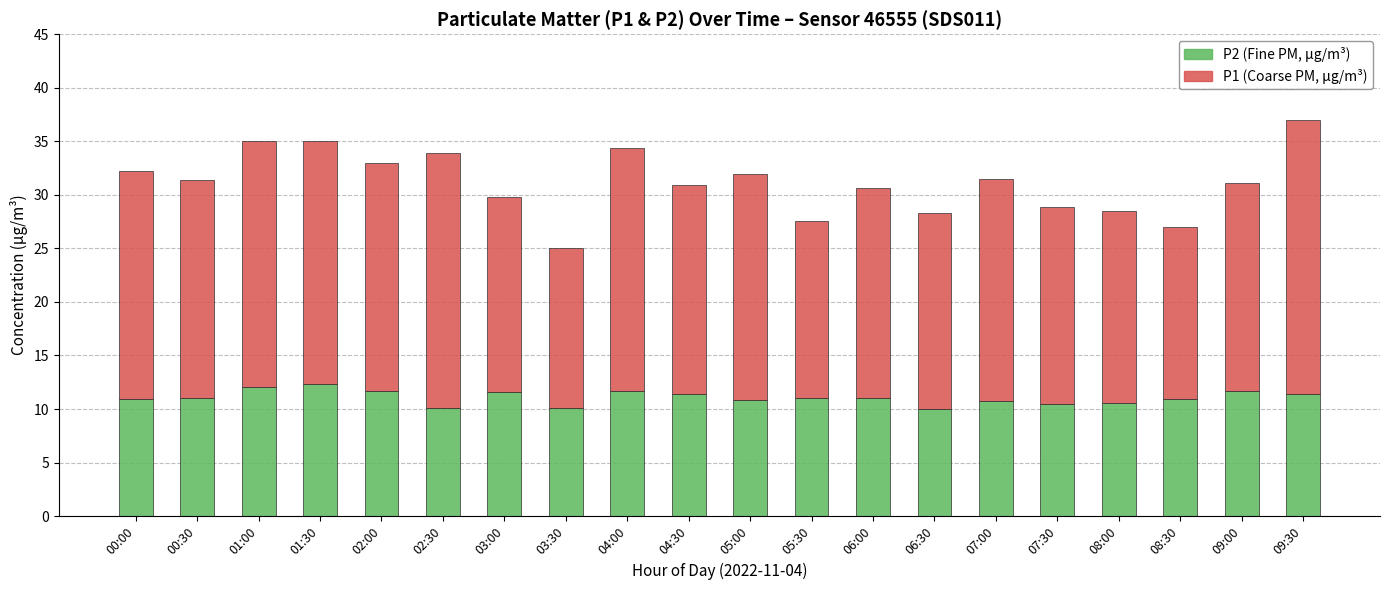

What is the total value across all series at 03:00?

29.8